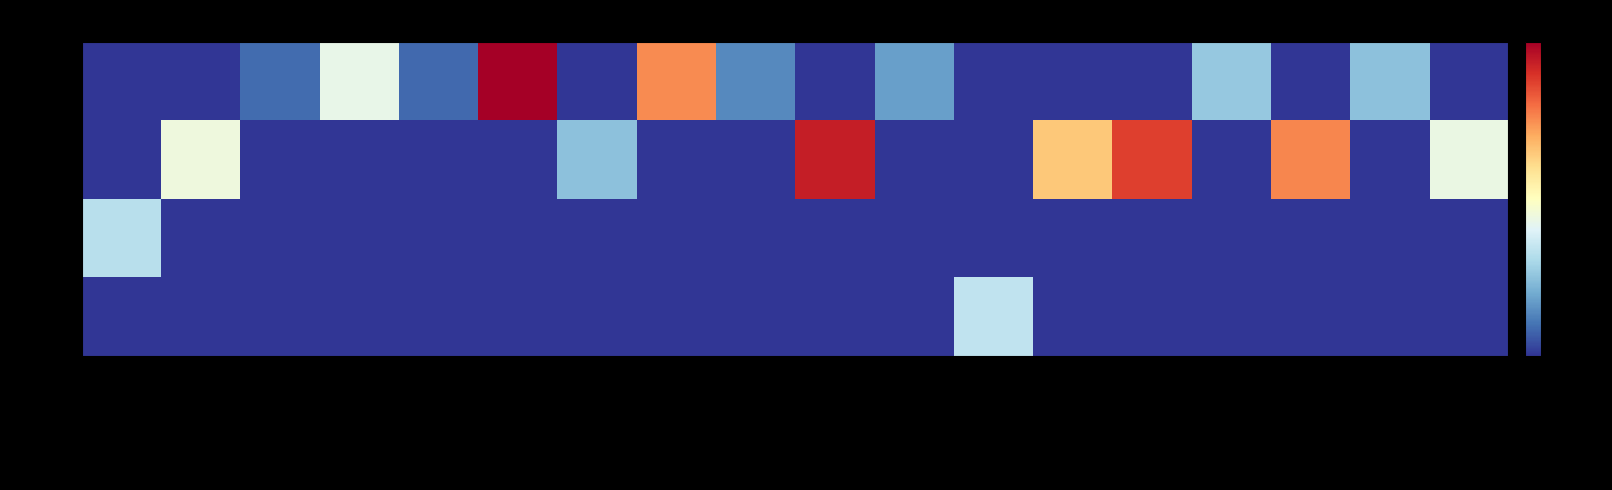

Between Primátorský štít and Závod mladých nadě…, which is larger?

Primátorský štít